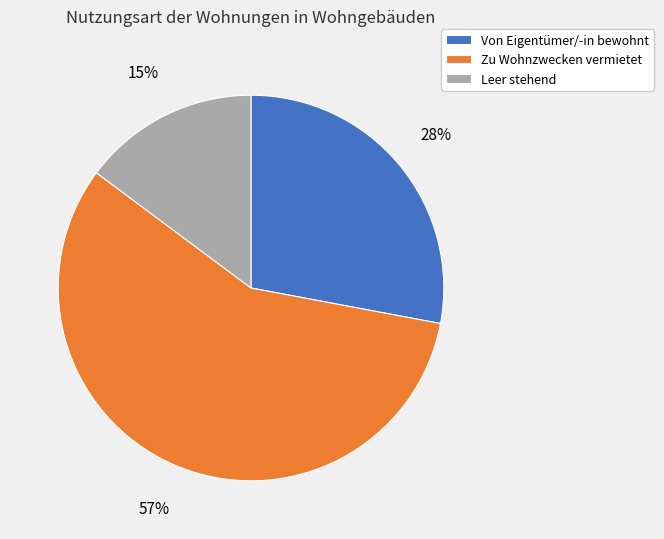

To the nearest percent, what percentage of the pie is Von Eigentümer/-in bewohnt?

28%